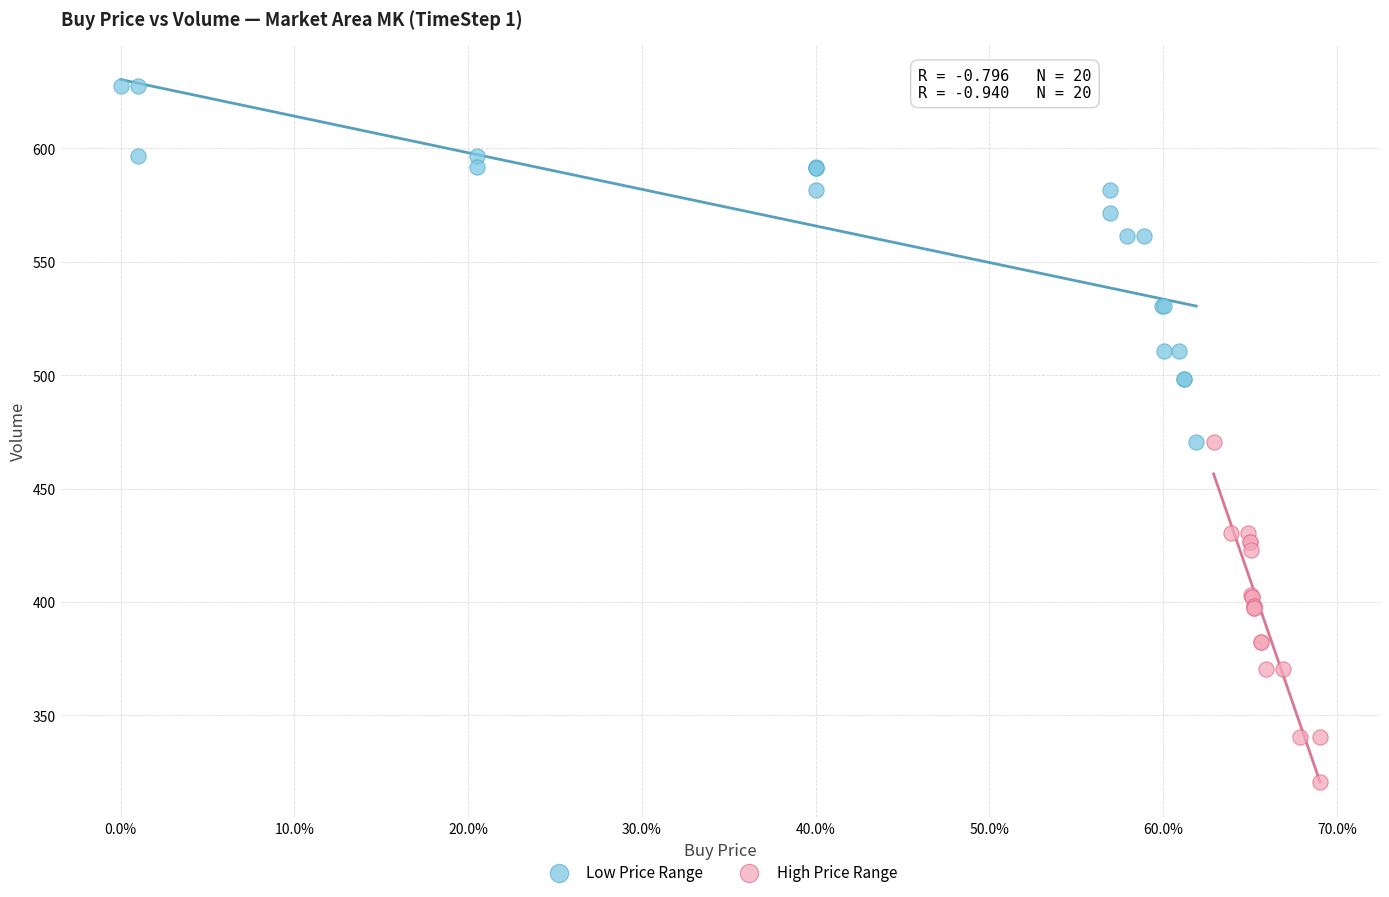

Which series contains the lowest Y value?

High Price Range